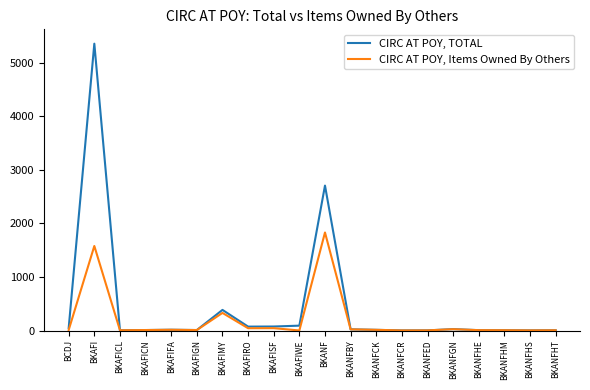

Does the chart display data point markers on the line(s)?

No